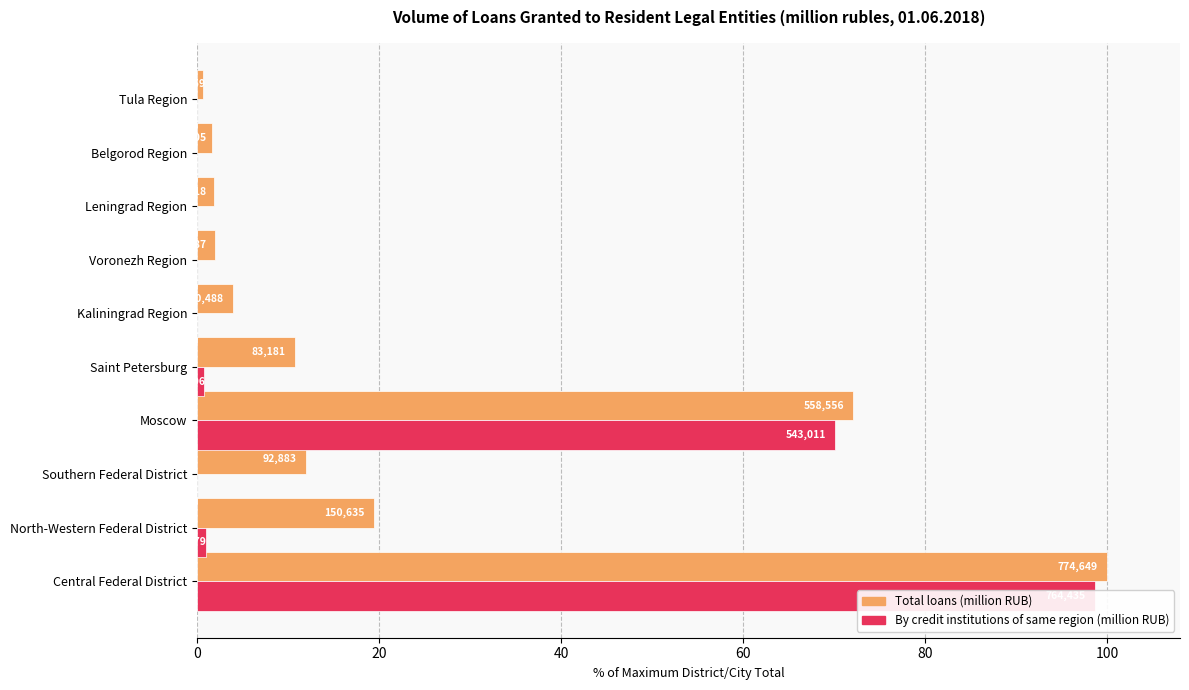

Does the chart contain stacked bars?

No